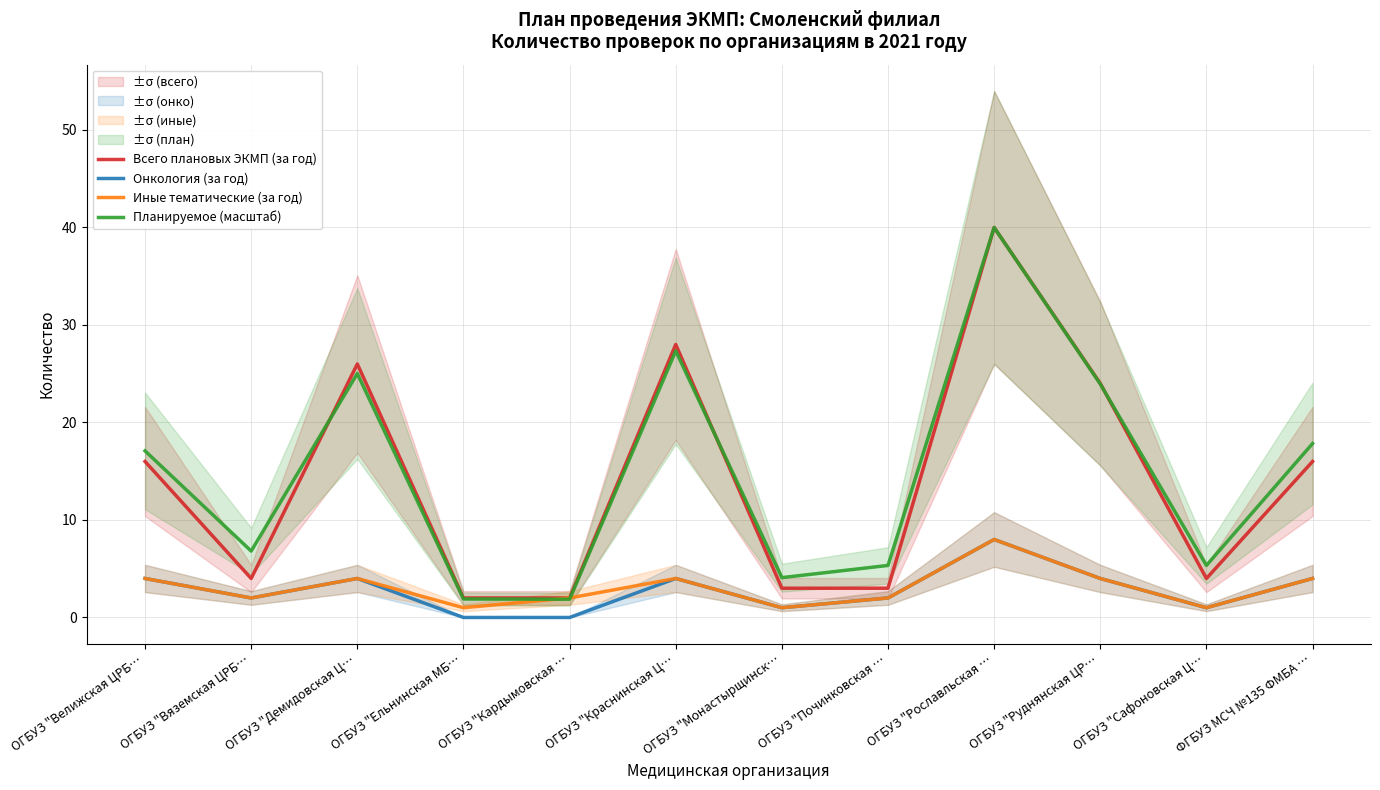

Which series has the largest range (max minus min)?

Планируемое (масштаб)